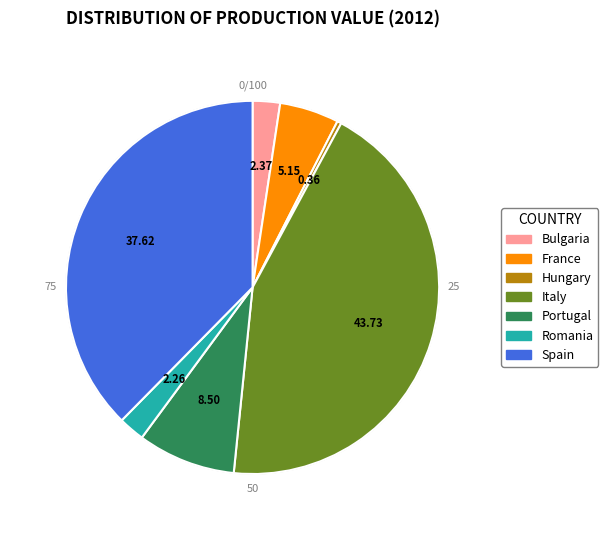

What is the ratio of the value at Italy to the value at Hungary?

120.4